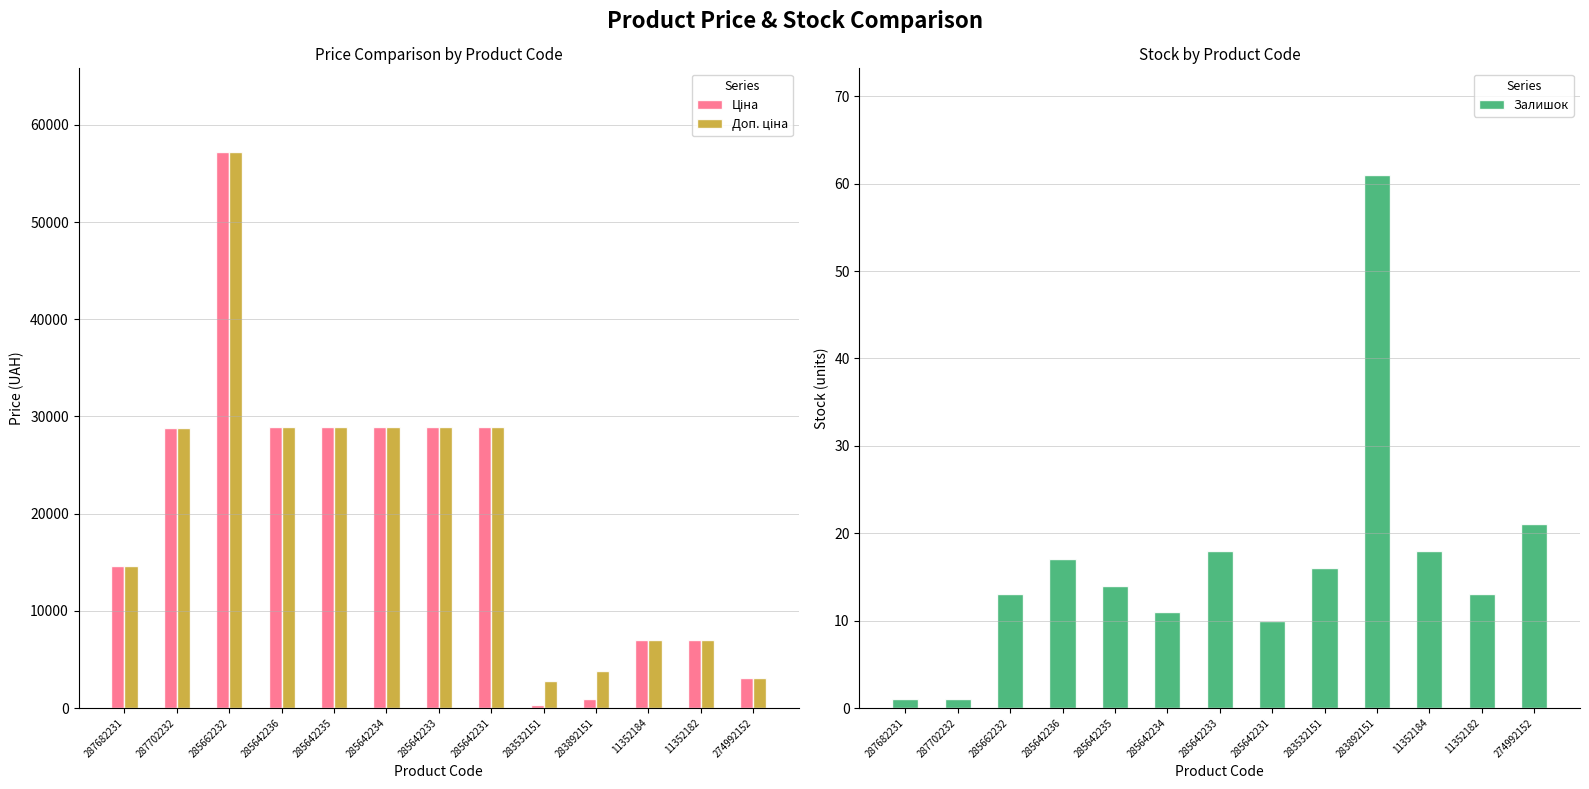

What position from the left is 11352184?

11